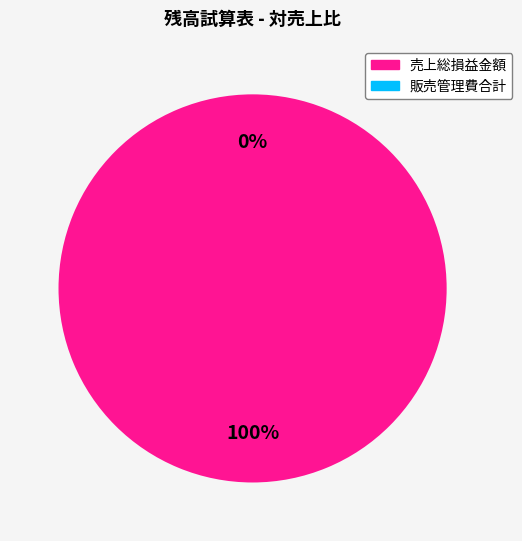

Which slice represents more than half of the pie?

売上総損益金額